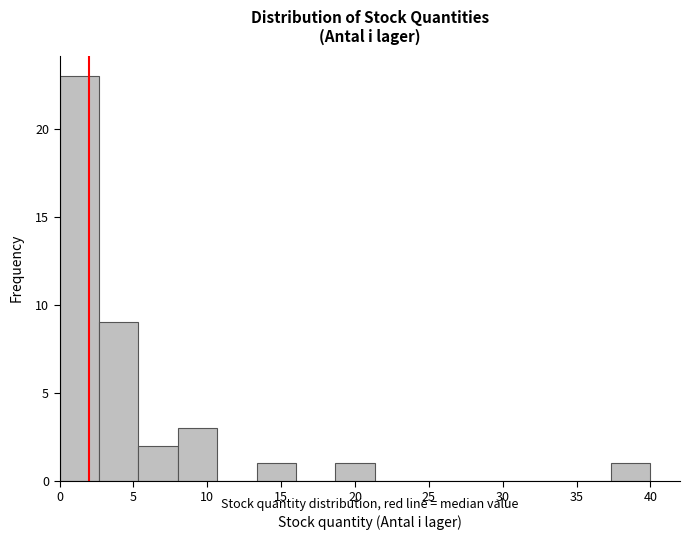

Reading left to right, transcribe this chart: for each bar, give the range it covers on the x-axis and its height. Neither the bar edges nor the heights are printed on the chart, so give them approximately, as read against the axes.

0.0 to 2.5: 23
2.5 to 5.5: 9
5.5 to 8.0: 2
8.0 to 10.5: 3
10.5 to 13.5: 0
13.5 to 16.0: 1
16.0 to 18.5: 0
18.5 to 21.5: 1
21.5 to 24.0: 0
24.0 to 26.5: 0
26.5 to 29.5: 0
29.5 to 32.0: 0
32.0 to 34.5: 0
34.5 to 37.5: 0
37.5 to 40.0: 1